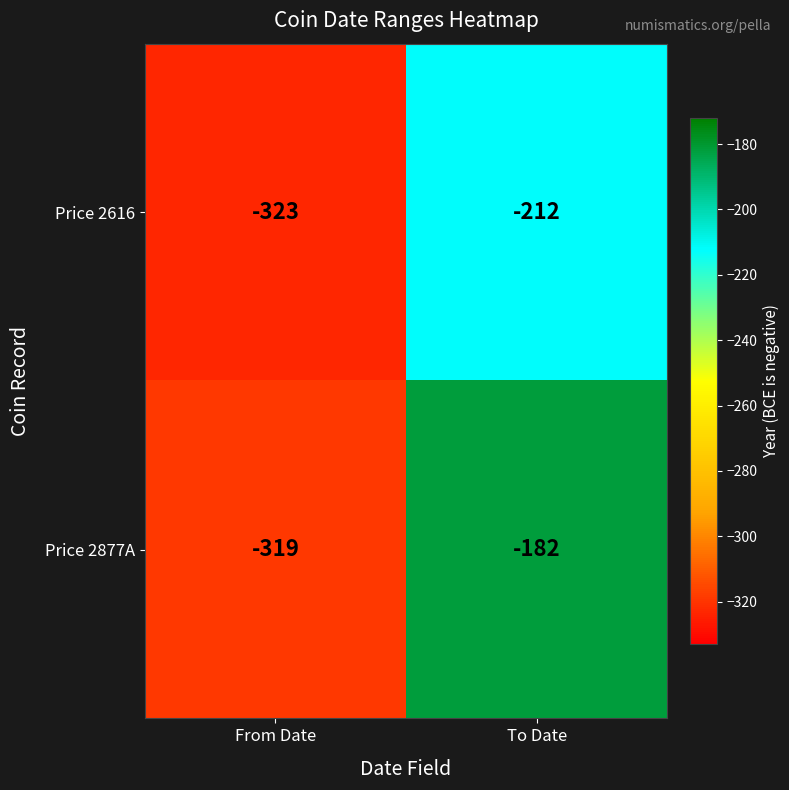

At which label is Price 2877A closest to -250?

To Date